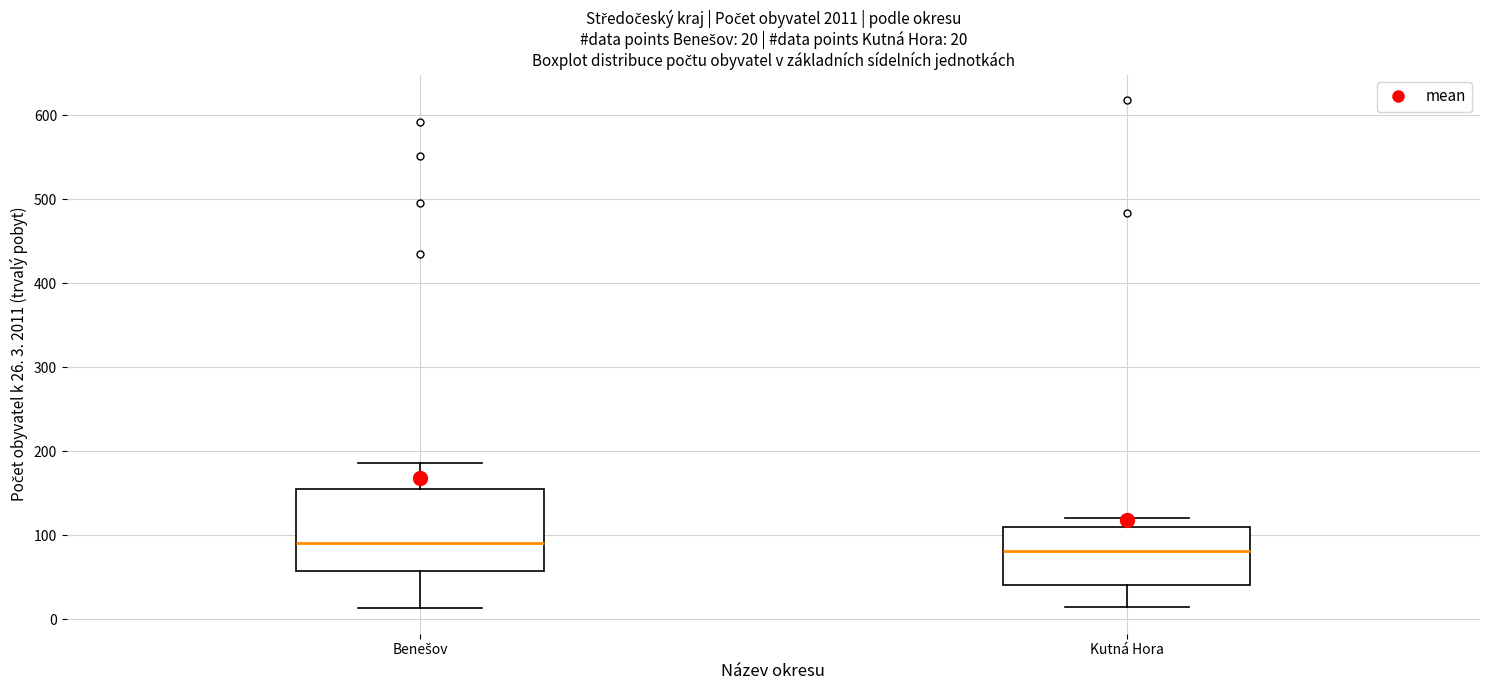

Which box is the tallest, from its lower edge to its upper edge?

Benešov